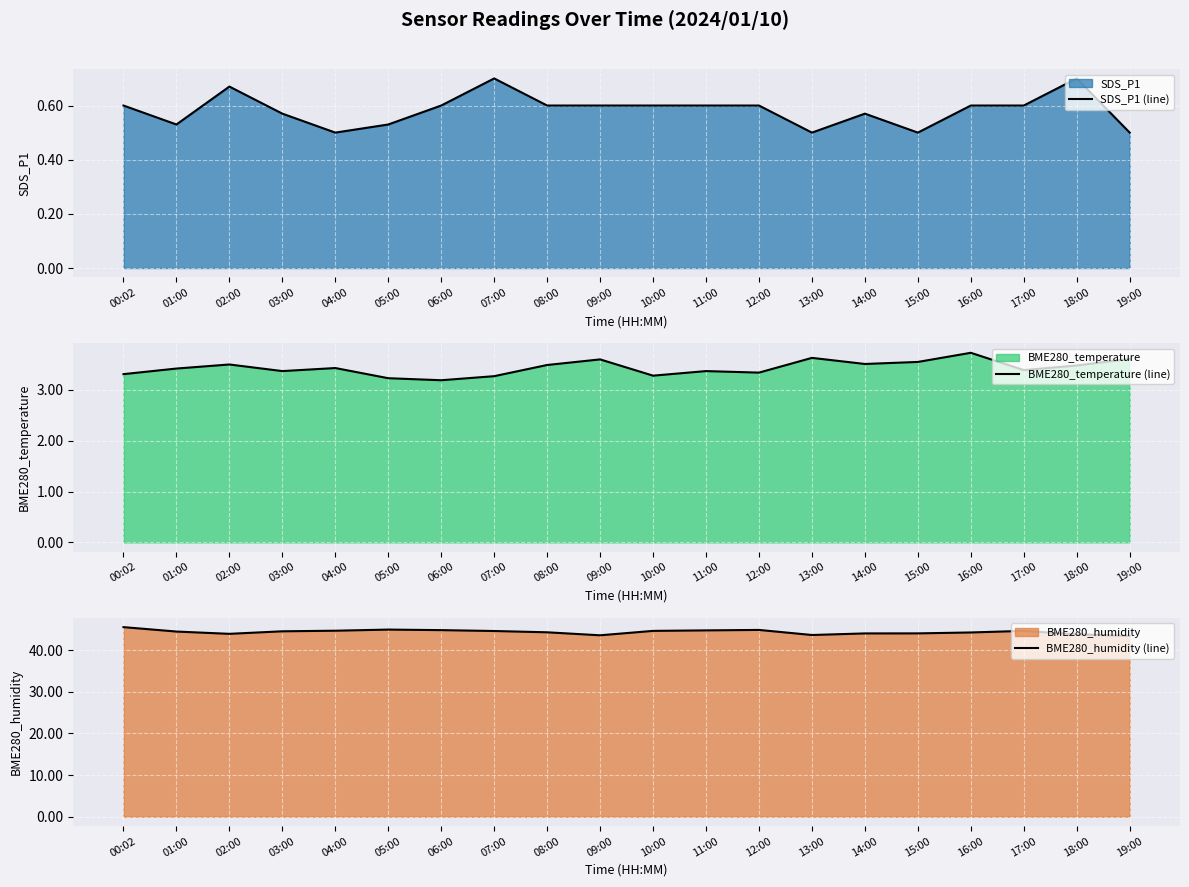

What is the value of the BME280_humidity (line) point at the 18th from the left?

44.6